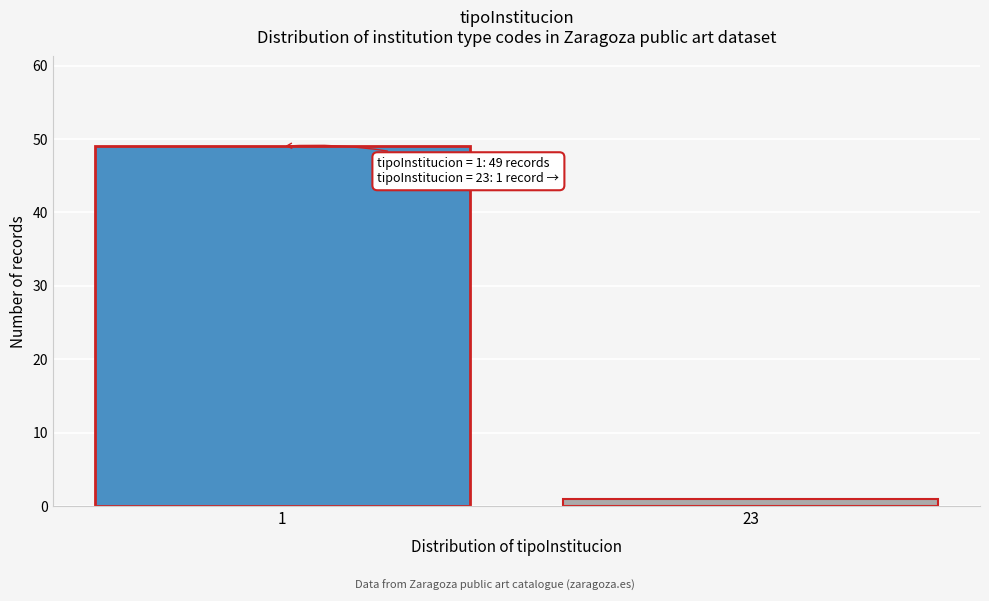

Reading right to left, what are all the values shown in this chart?

23=1	1=49